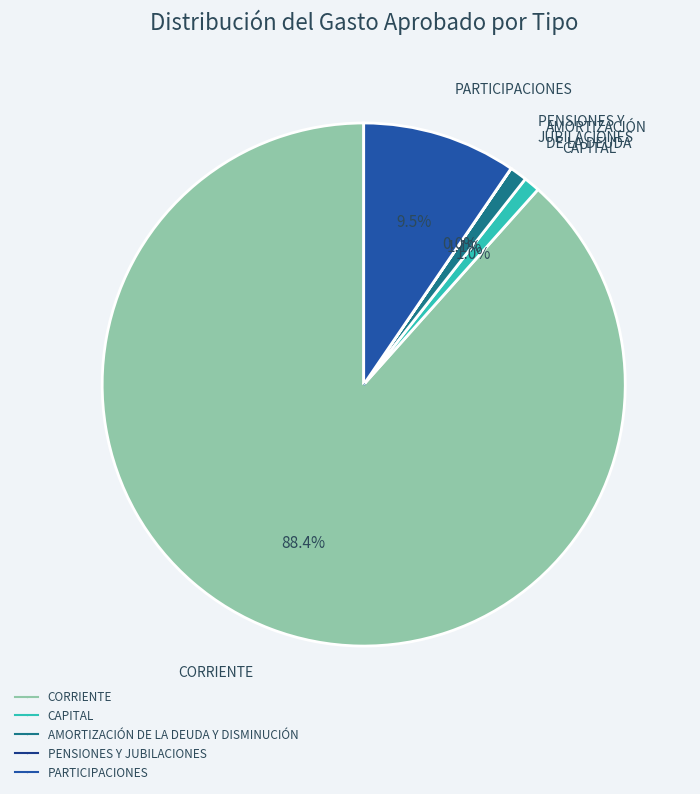

The CORRIENTE slice represents 88% of the pie. True or false?

True